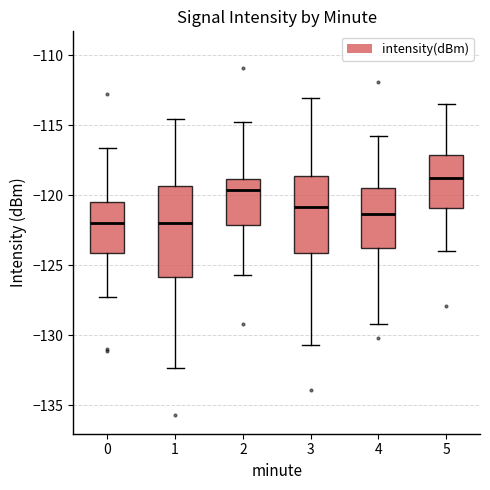

Where does the lower whisker of the box at x = 0 end on the y-axis? The values are not printed on the chart, so give them approximately, as read against the axis.

-127.5